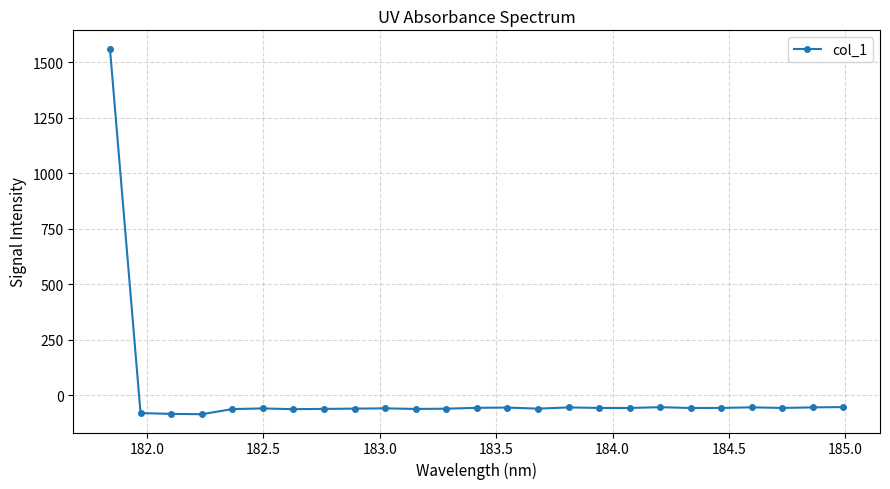

What is the difference between the maximum and minimum values?

1646.7